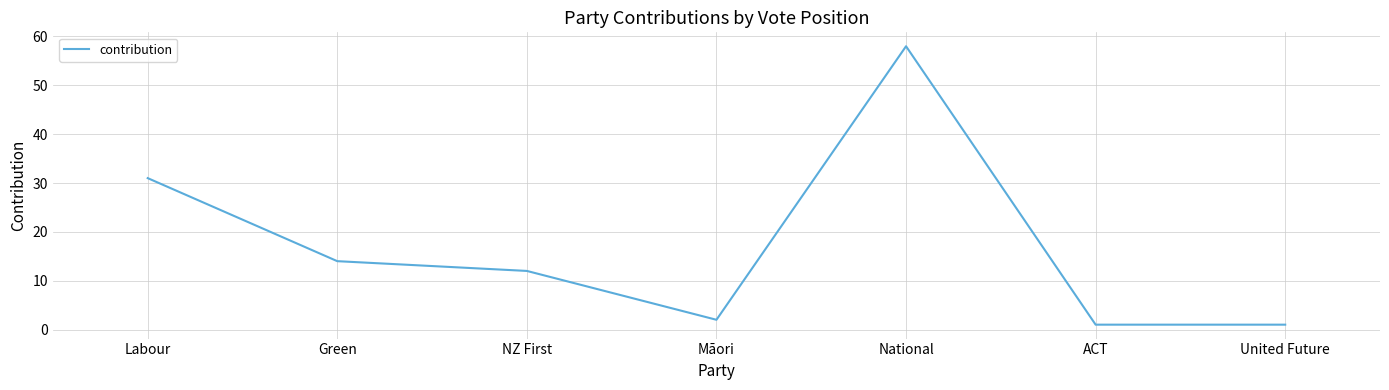

What position from the left is Māori?

4